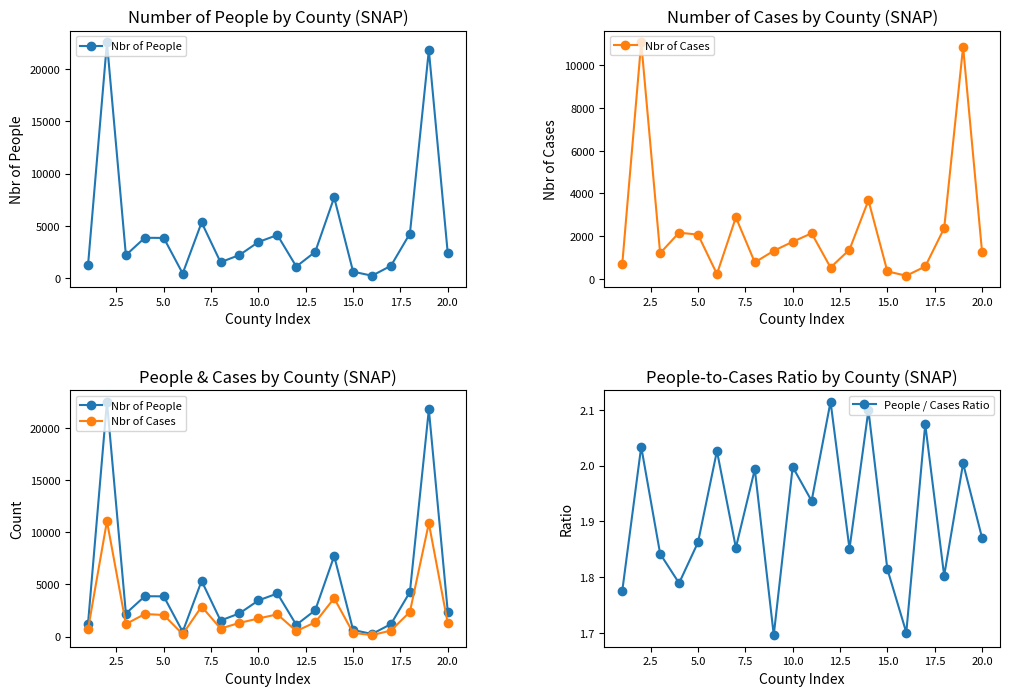

True or false: Nbr of Cases and People / Cases Ratio intersect in this chart.

False